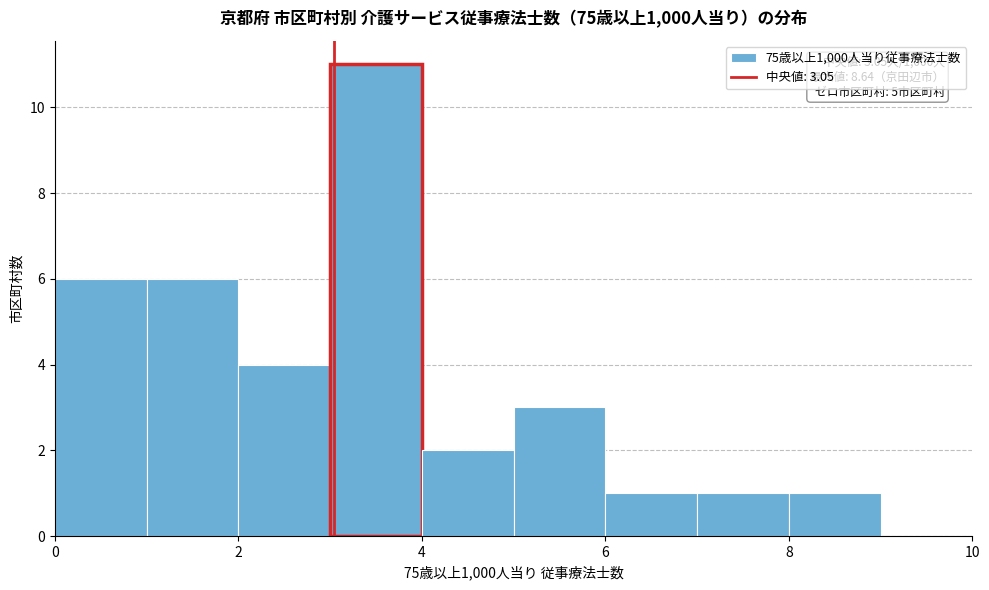

Over which range of the x-axis is the bar tallest?

3 to 4